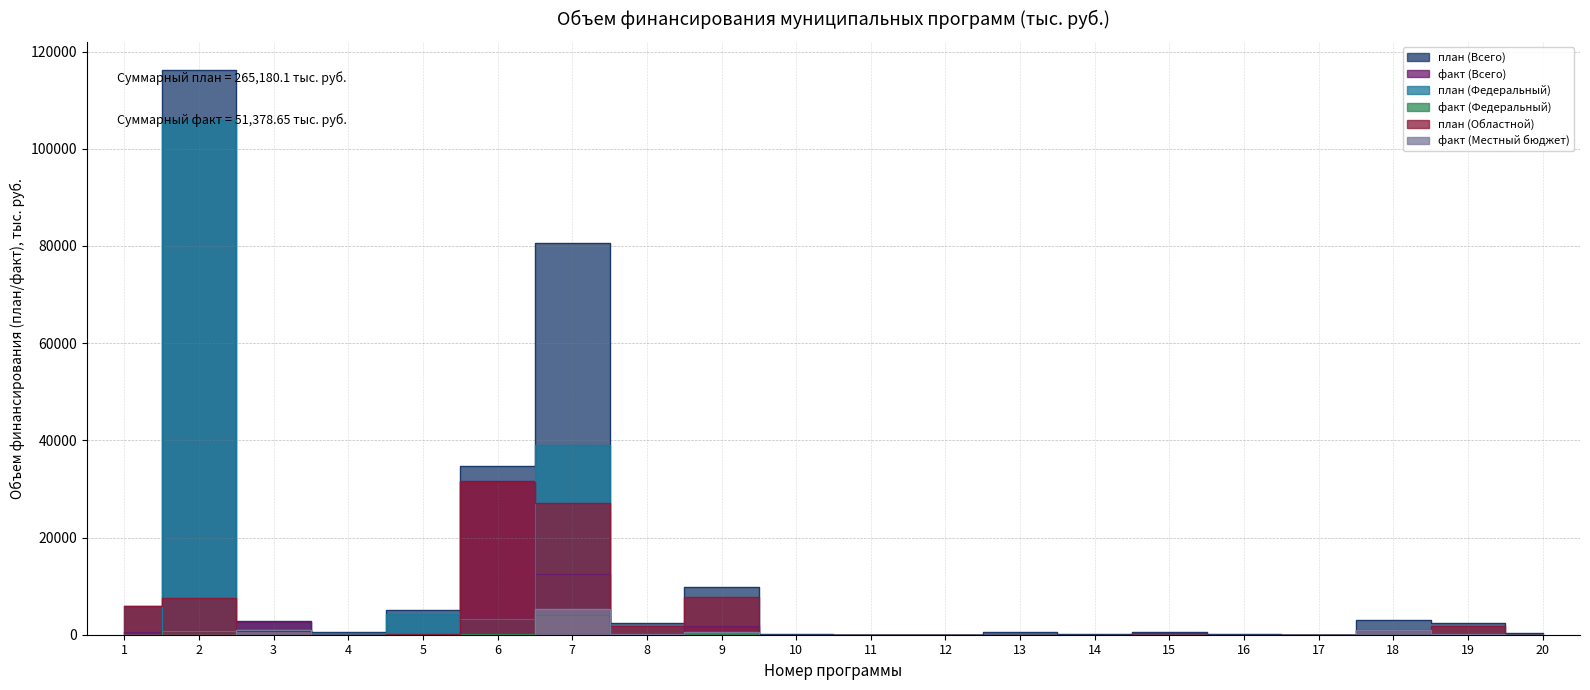

Where is the first local maximum for факт (Всего)?

3